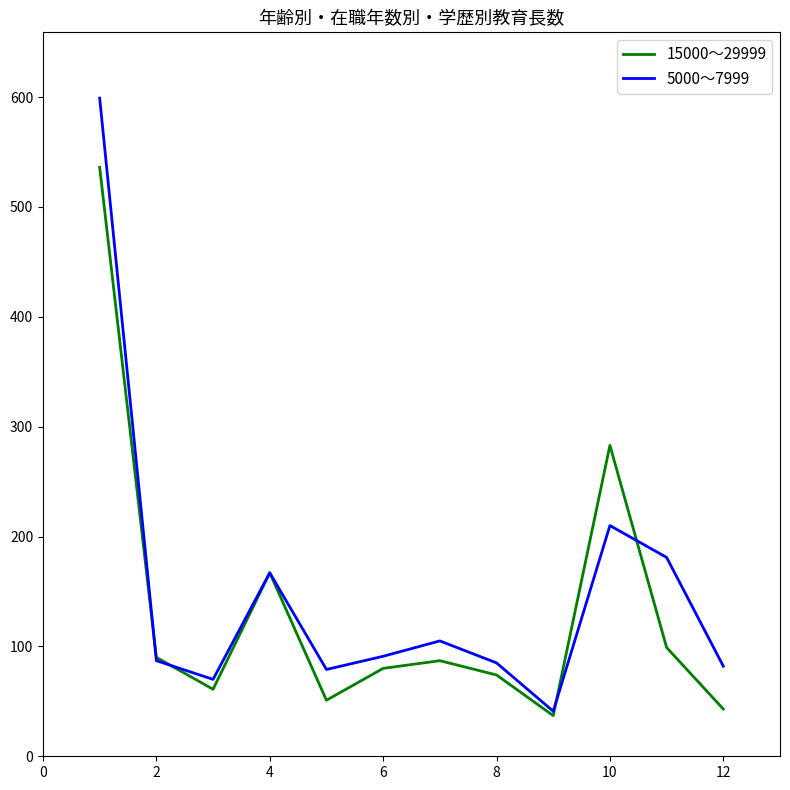

What is the minimum value for 5000～7999?

41